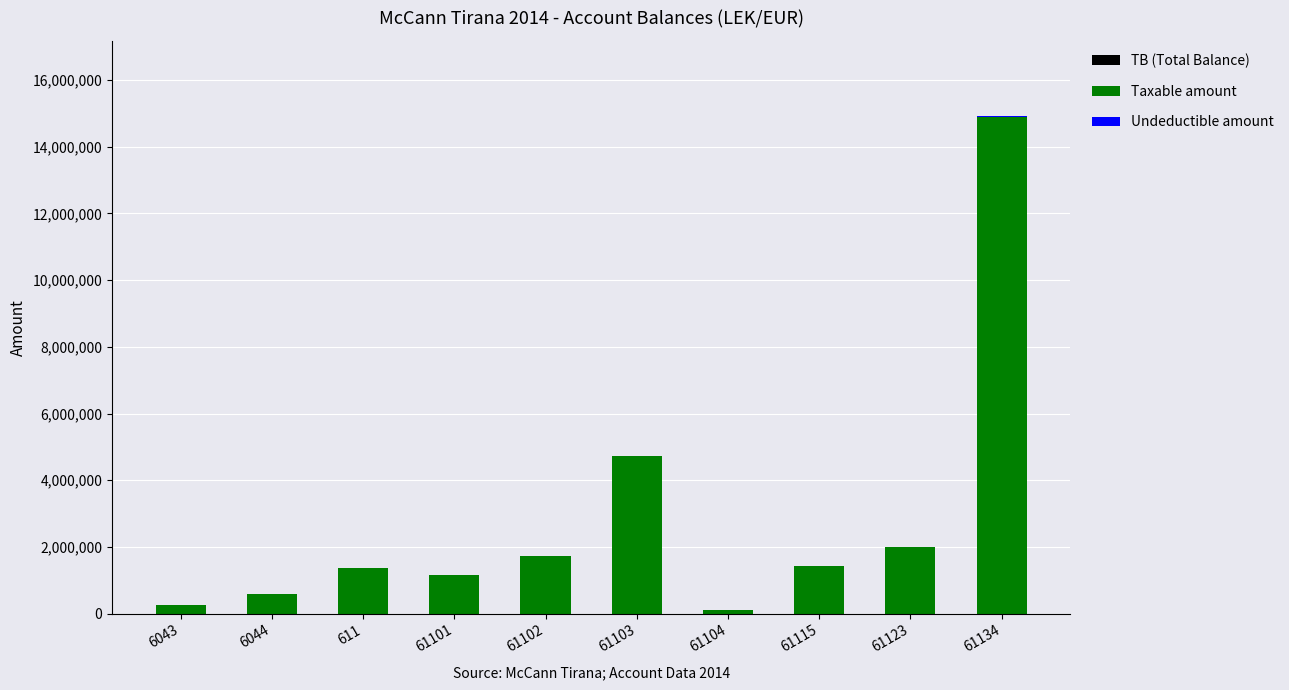

List the labels in order of Undeductible amount value, largest first.

61134, 61123, 6044, 61103, 61115, 6043, 611, 61101, 61102, 61104